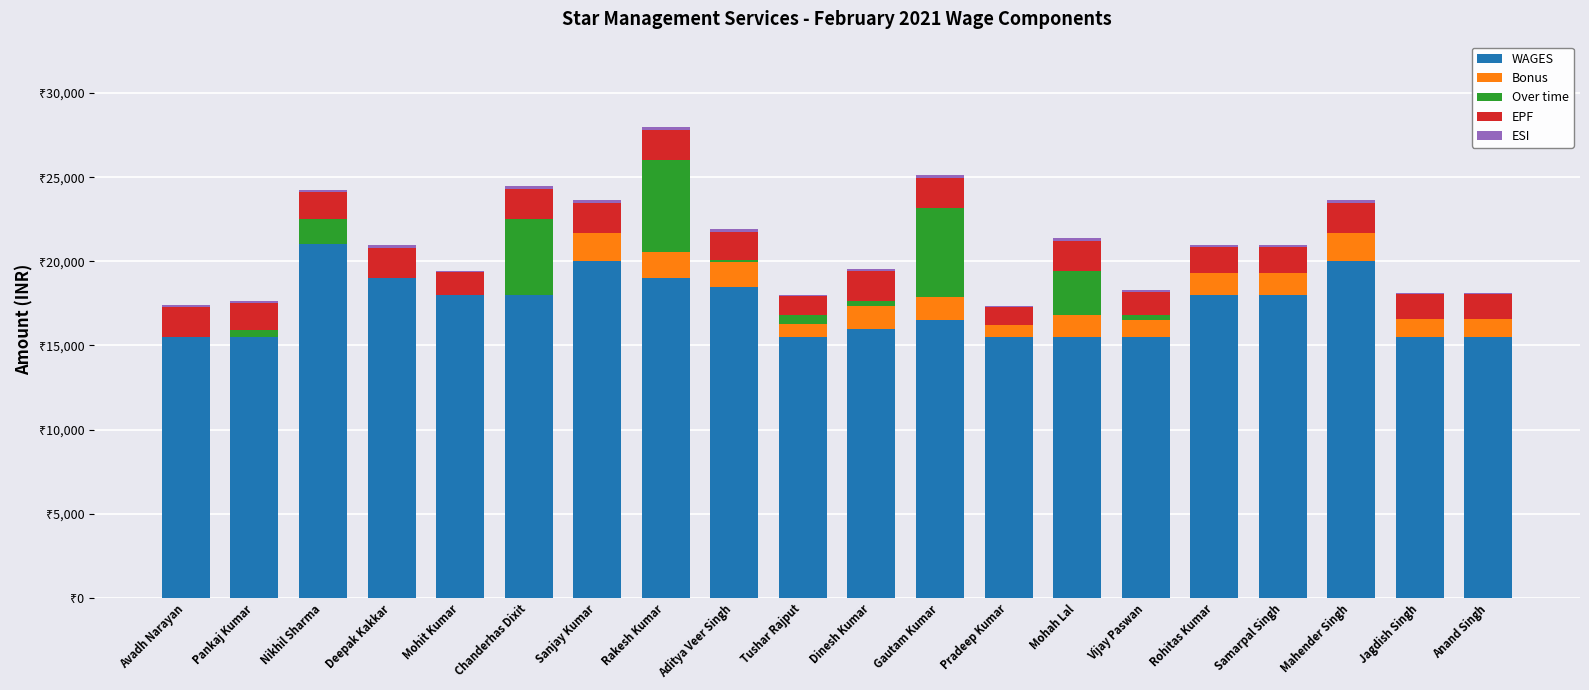

Are the bars grouped side by side (vs. stacked)?

No